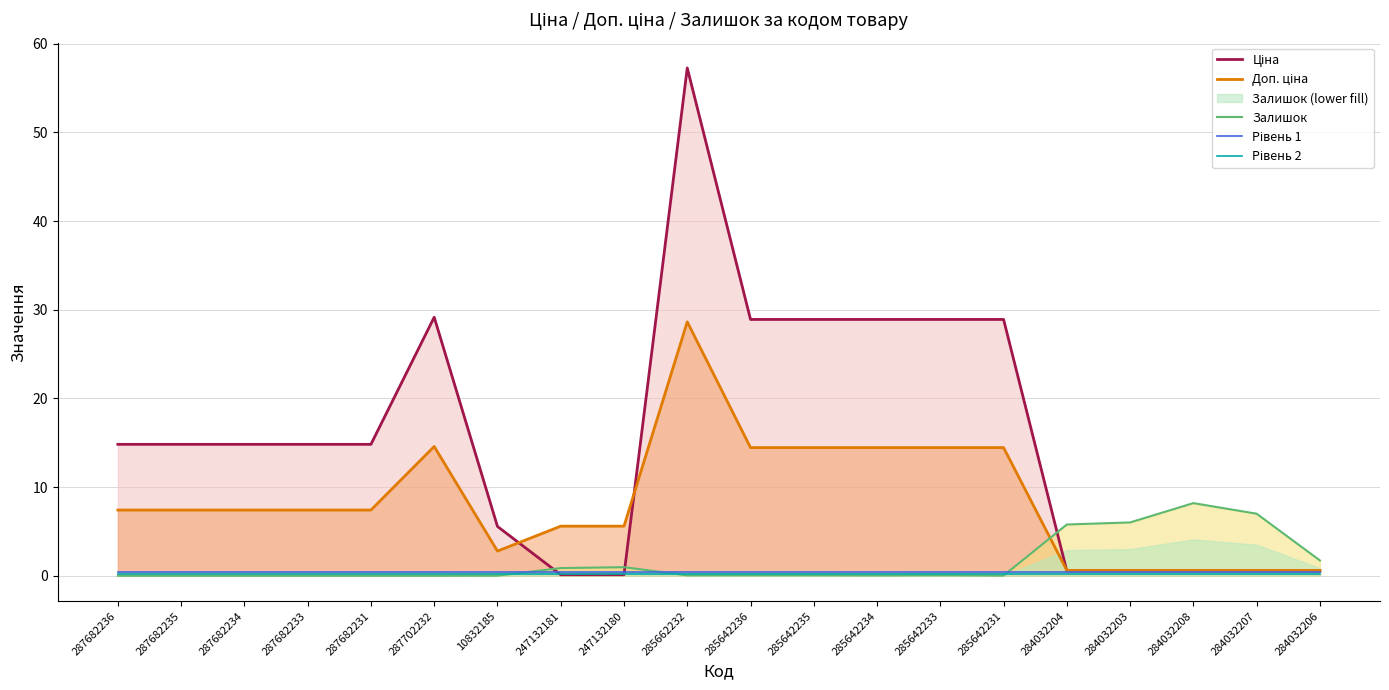

Reading right to left, transcribe all the data shown in this chart.

Ціна: 0.5	0.5	0.5	0.5	0.5	28.9	28.9	28.9	28.9	28.9	57.3	0.1	0.1	5.6	29.2	14.8	14.8	14.8	14.8	14.8
Доп. ціна: 0.6	0.6	0.6	0.6	0.6	14.5	14.5	14.5	14.5	14.5	28.6	5.6	5.6	2.8	14.6	7.4	7.4	7.4	7.4	7.4
Залишок: 1.7	7.0	8.2	6.0	5.8	0.0	0.1	0.0	0.0	0.1	0.0	1.0	0.9	0.0	0.0	0.0	0.0	0.0	0.0	0.0
Рівень 1: 0.4	0.4	0.4	0.4	0.4	0.4	0.4	0.4	0.4	0.4	0.4	0.4	0.4	0.4	0.4	0.4	0.4	0.4	0.4	0.4
Рівень 2: 0.1	0.1	0.1	0.1	0.1	0.1	0.1	0.1	0.1	0.1	0.1	0.1	0.1	0.1	0.1	0.1	0.1	0.1	0.1	0.1